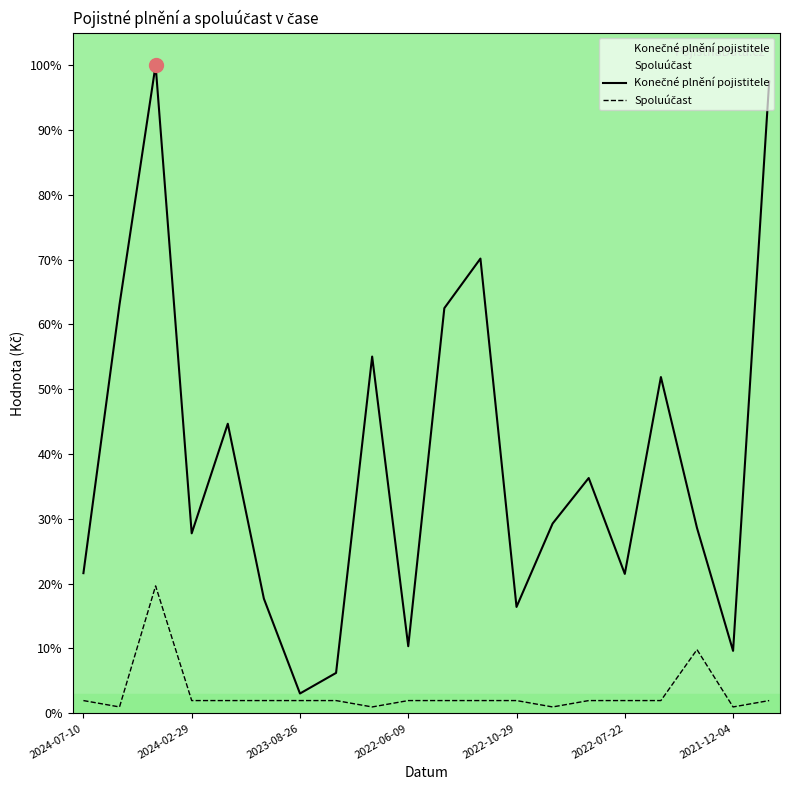

At how many categories does at least one series exceed 2?

20